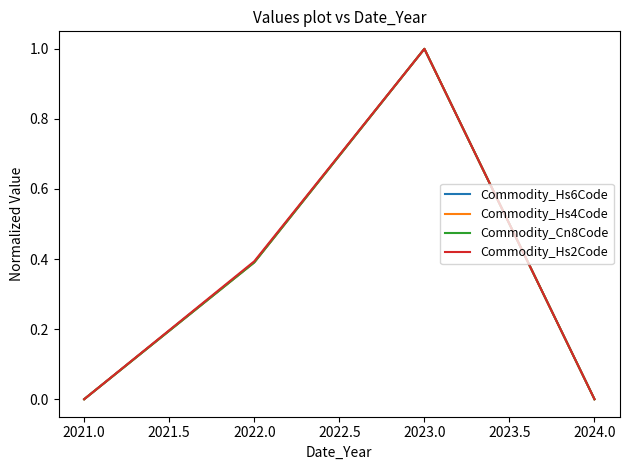

Reading right to left, what are all the values shown in this chart?

Commodity_Hs6Code: 0.0	1.0	0.4	0.0
Commodity_Hs4Code: 0.0	1.0	0.4	0.0
Commodity_Cn8Code: 0.0	1.0	0.4	0.0
Commodity_Hs2Code: 0.0	1.0	0.4	0.0